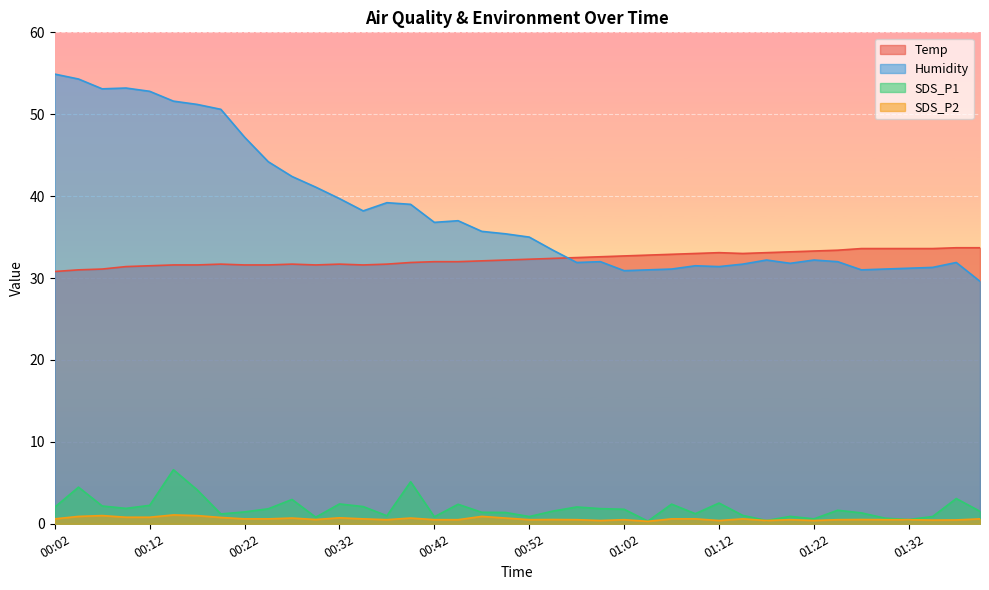

Which category has the highest value in the SDS_P1 series?

00:14